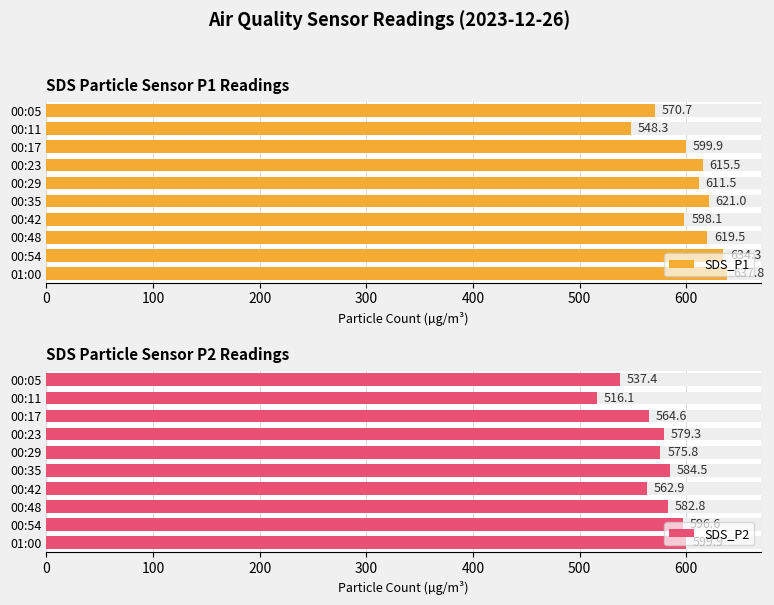

Is it true that SDS_P1 equals 964.7 at 00:29?

False